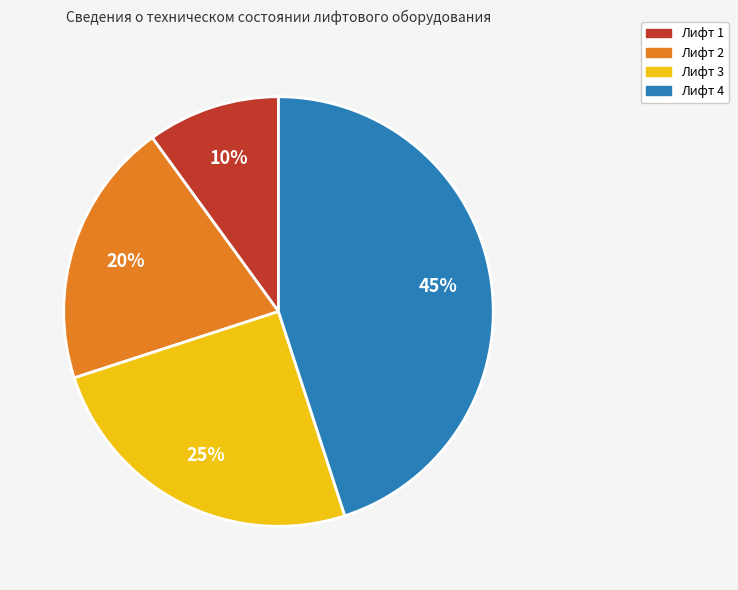

Between Лифт 3 and Лифт 1, which is larger?

Лифт 3